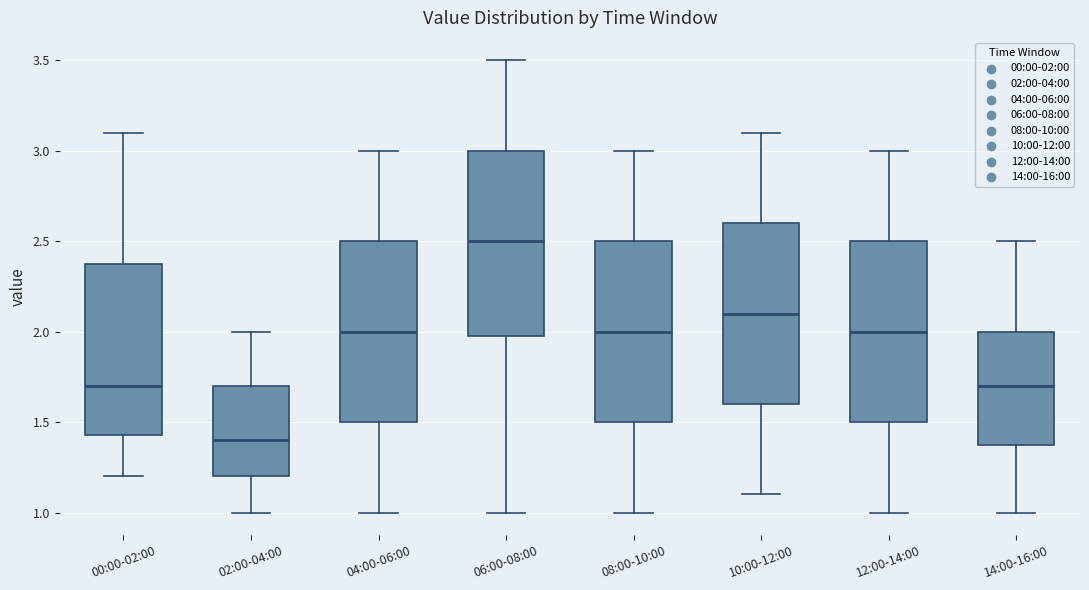

Reading left to right, transcribe this box plot: for each box, give where its median line is, the range the box spans, and where its two whiskers end, as read against the y-axis. The values are not printed on the chart, so give them approximately, as read against the axis.

00:00-02:00: median 1.70, box 1.45 to 2.35, whiskers 1.20 to 3.10
02:00-04:00: median 1.40, box 1.20 to 1.70, whiskers 1.00 to 2.00
04:00-06:00: median 2.00, box 1.50 to 2.50, whiskers 1.00 to 3.00
06:00-08:00: median 2.50, box 2.00 to 3.00, whiskers 1.00 to 3.50
08:00-10:00: median 2.00, box 1.50 to 2.50, whiskers 1.00 to 3.00
10:00-12:00: median 2.10, box 1.60 to 2.60, whiskers 1.10 to 3.10
12:00-14:00: median 2.00, box 1.50 to 2.50, whiskers 1.00 to 3.00
14:00-16:00: median 1.70, box 1.40 to 2.00, whiskers 1.00 to 2.50